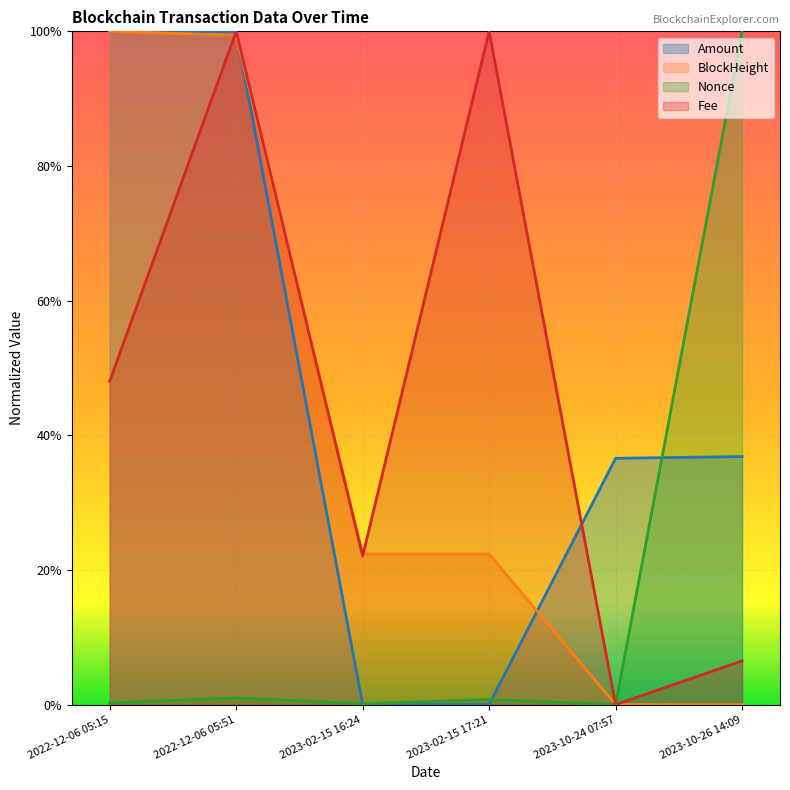

What is the approximate value of Amount at 2022-12-06 05:15?

1.0